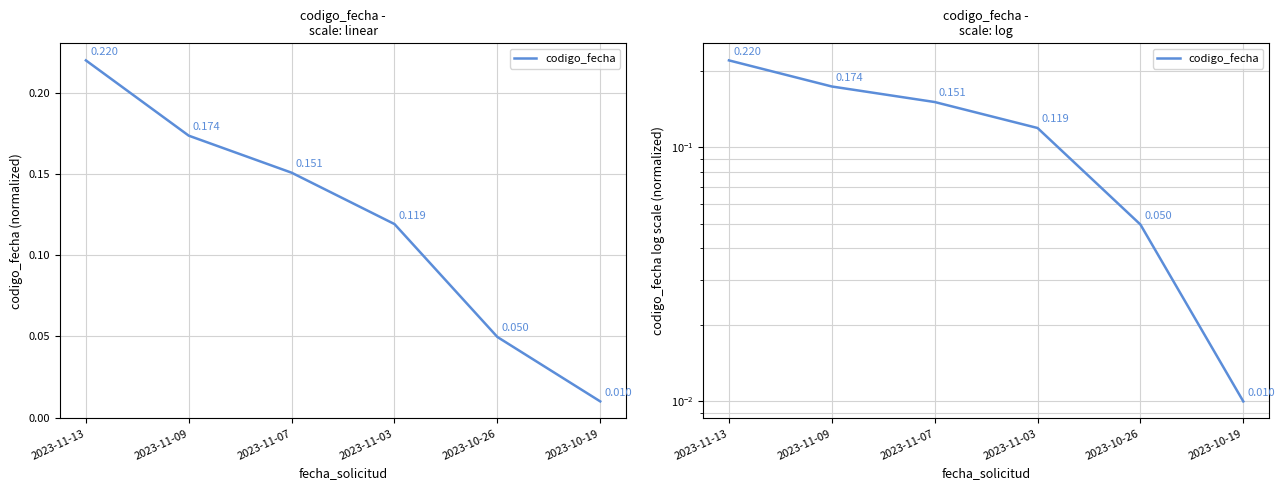

Which has a higher value, 2023-11-09 or 2023-11-03?

2023-11-09